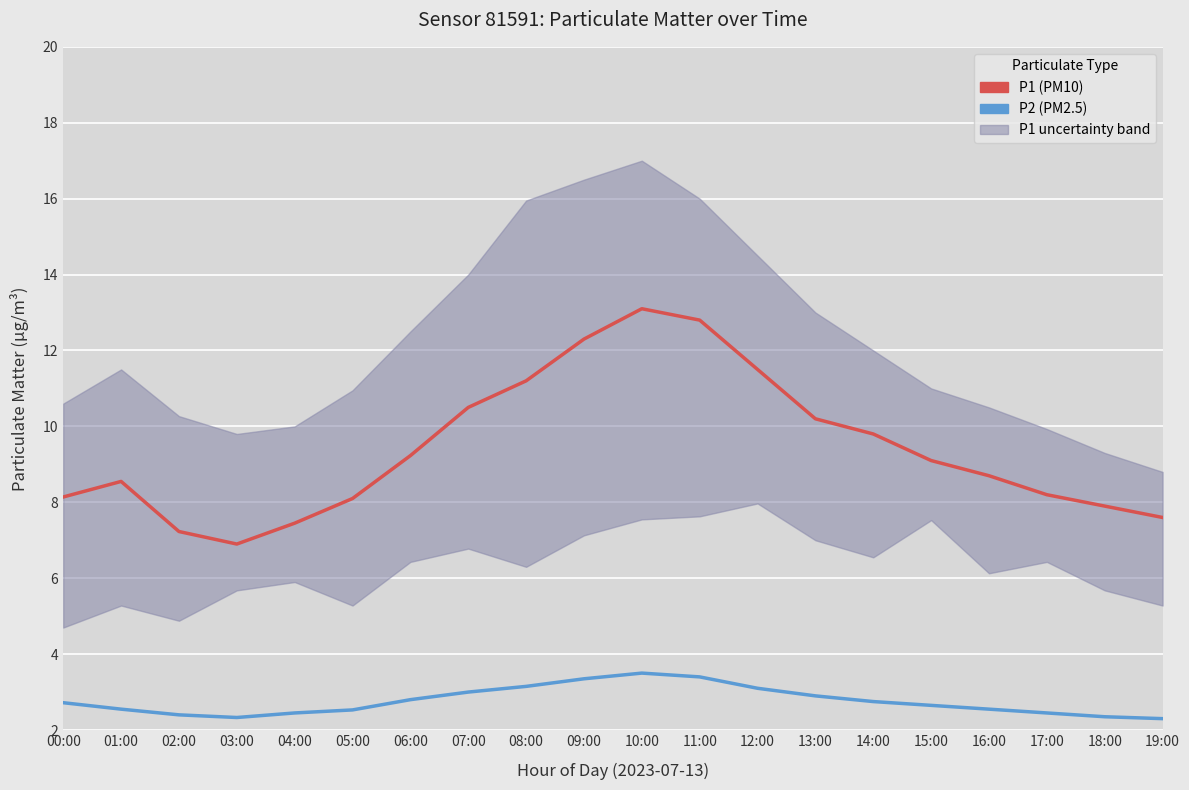

List the series in order of their overall mean, highest first.

P1 (PM10), P2 (PM2.5)